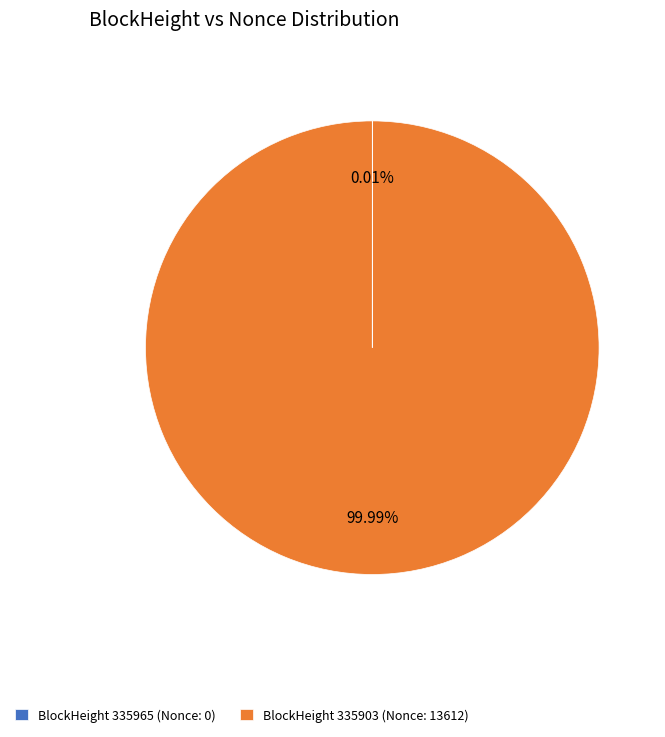

Does any single category account for the majority?

Yes